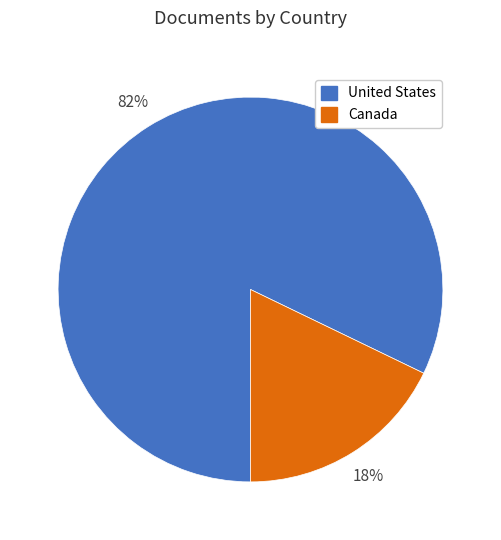

To the nearest percent, what is the average slice percentage?

50%